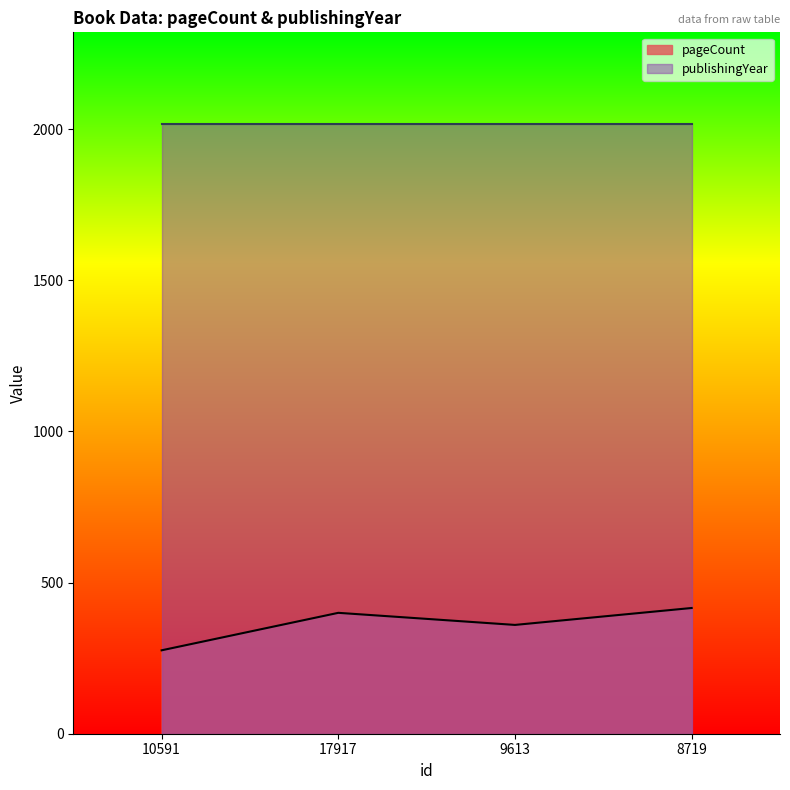

Which category has the highest value across all series?

8719